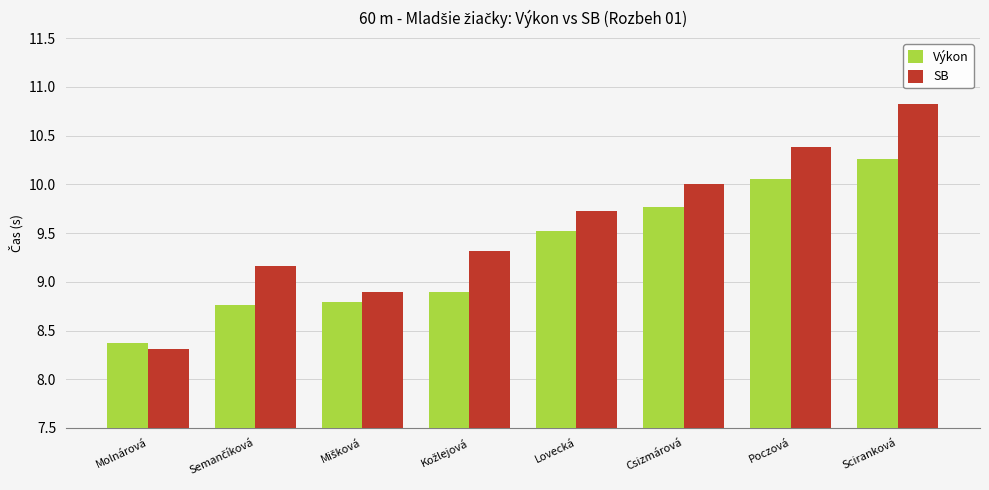

True or false: Výkon has a value of 5.2 at Molnárová.

False